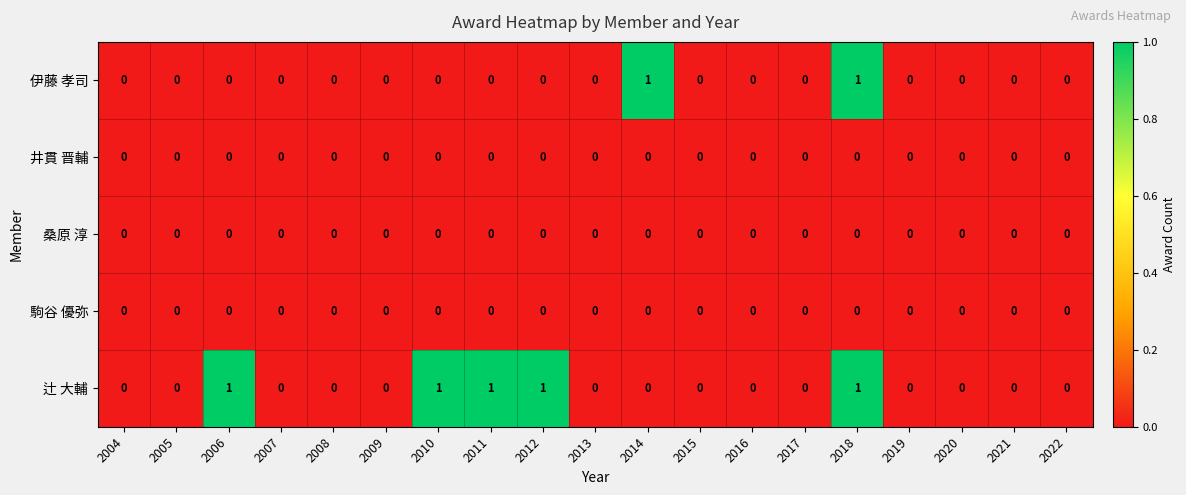

How many 伊藤 孝司 values are between 0 and 1?

19